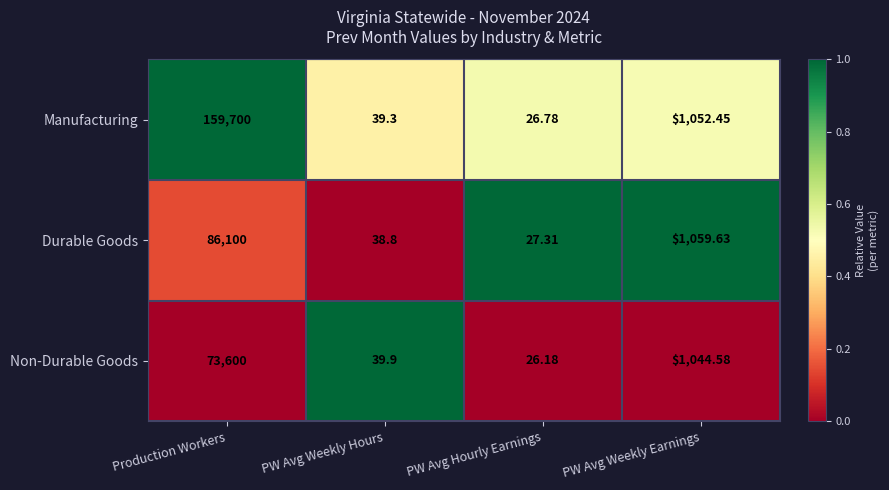

Which series has the largest range (max minus min)?

Manufacturing